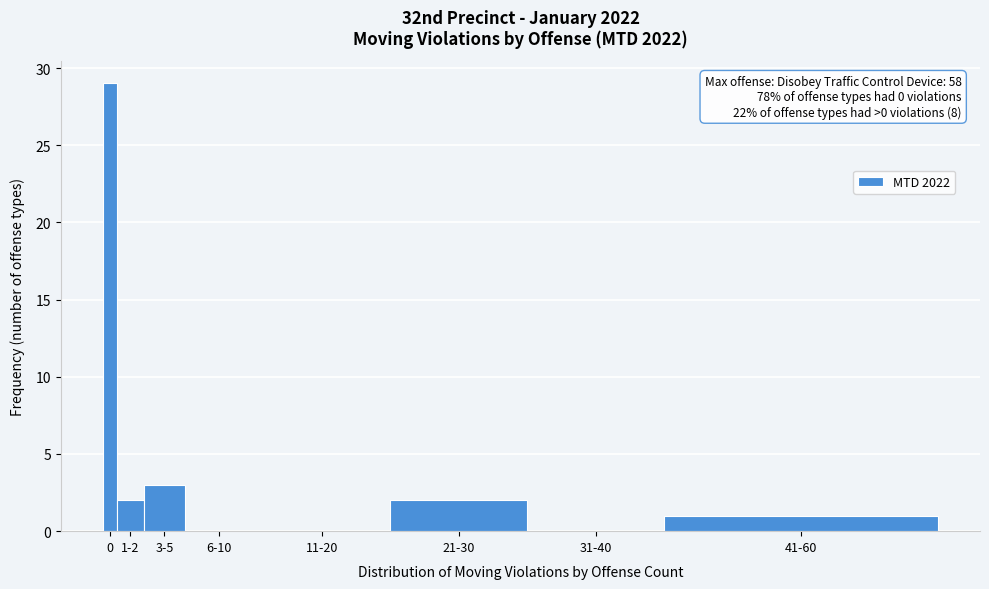

Reading left to right, what are all the values shown in this chart?

0=29	1-2=2	3-5=3	6-10=0	11-20=0	21-30=2	31-40=0	41-60=1